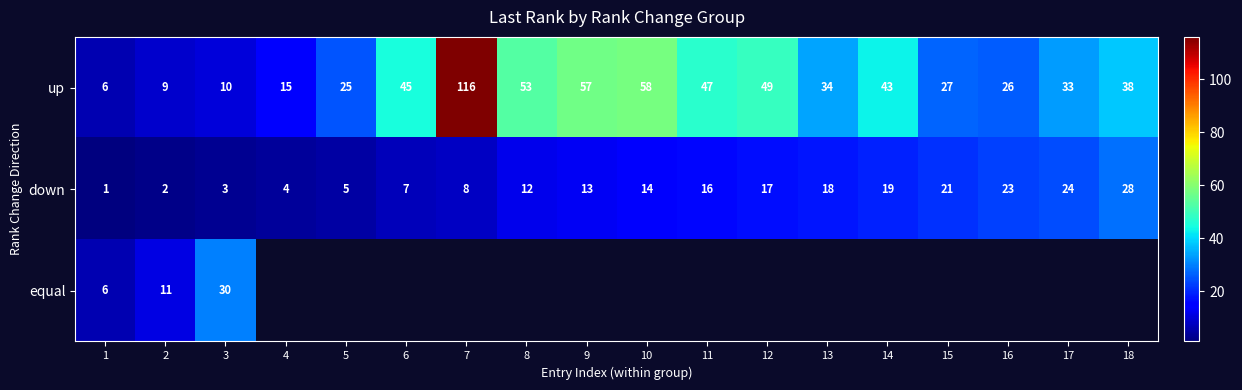

Which category has the lowest value in the up series?

1